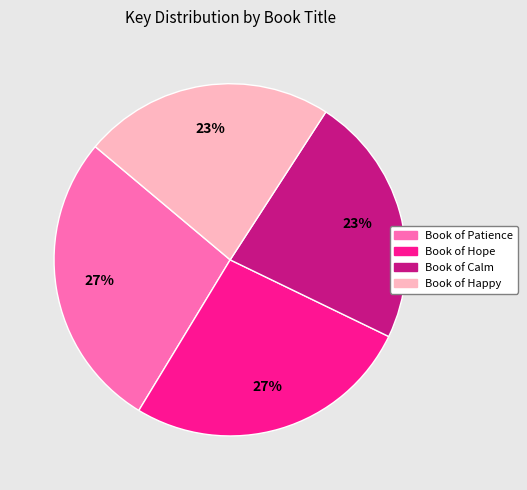

How many segments does this pie chart have?

4